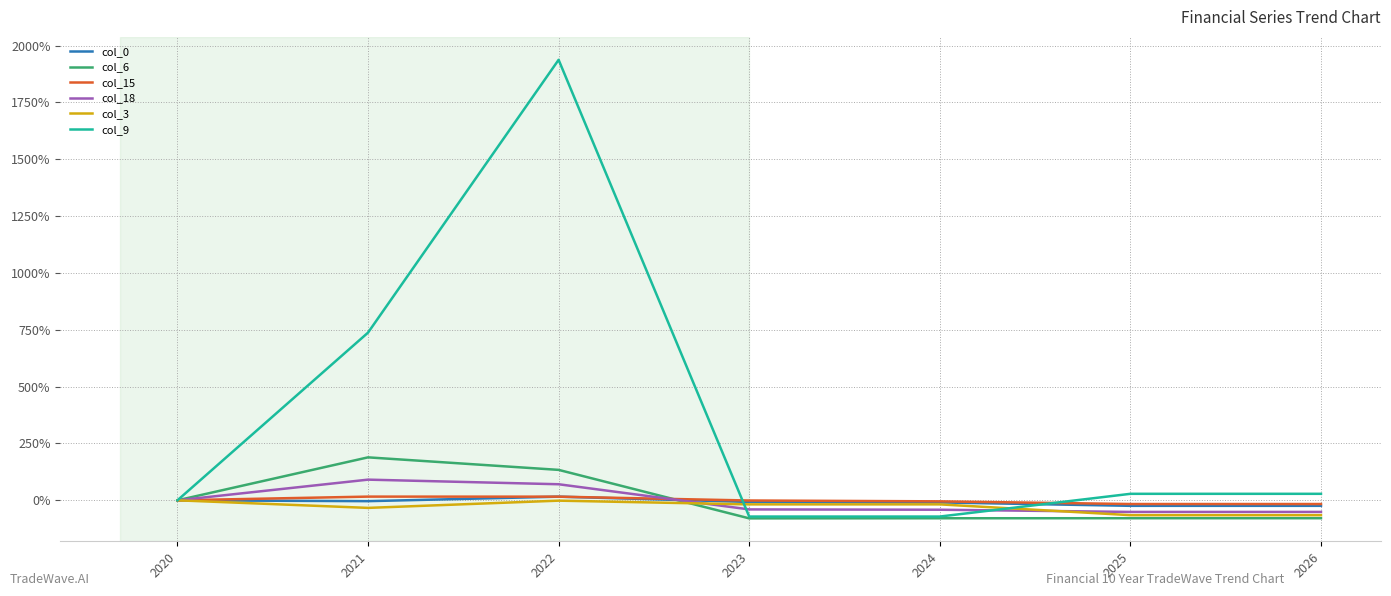

Which series has the largest total across all categories?

col_9